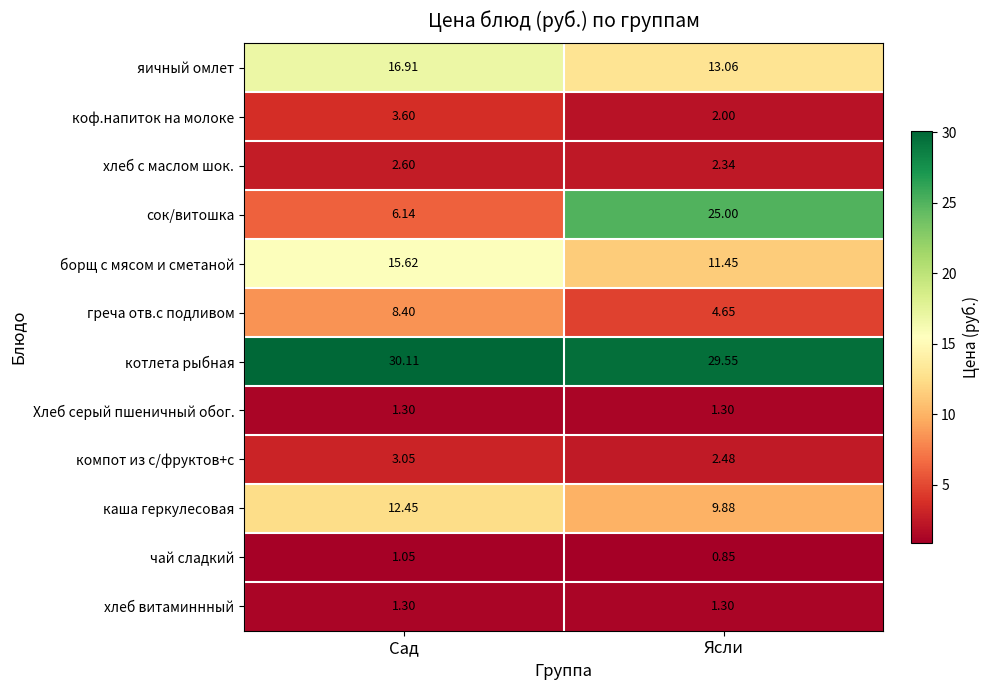

At which label is яичный омлет closest to 14?

Ясли